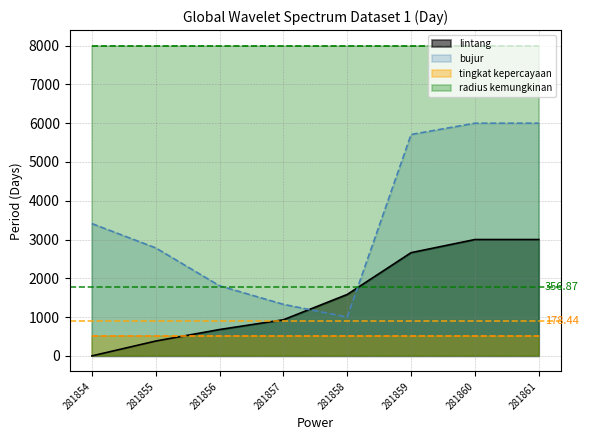

Is it true that bujur equals 1328.7 at 281857?

True